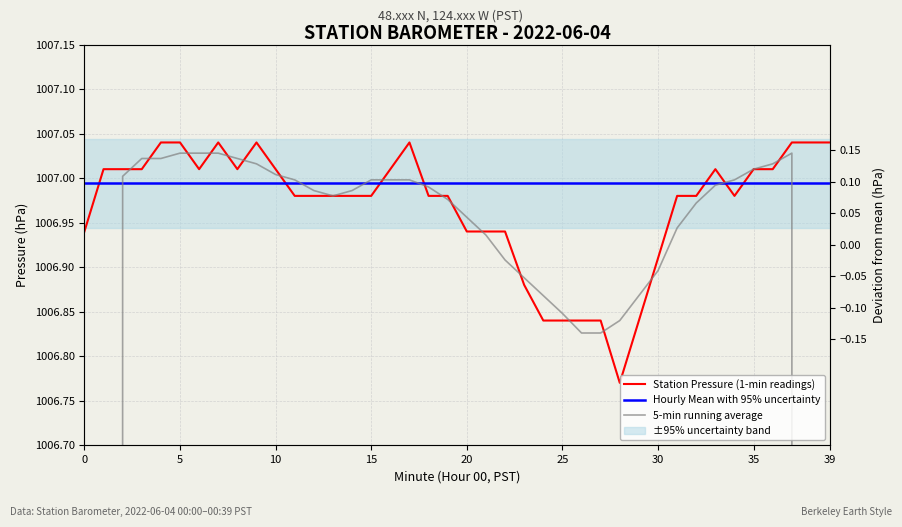

What is the maximum value for Hourly Mean with 95% uncertainty?

1007.0